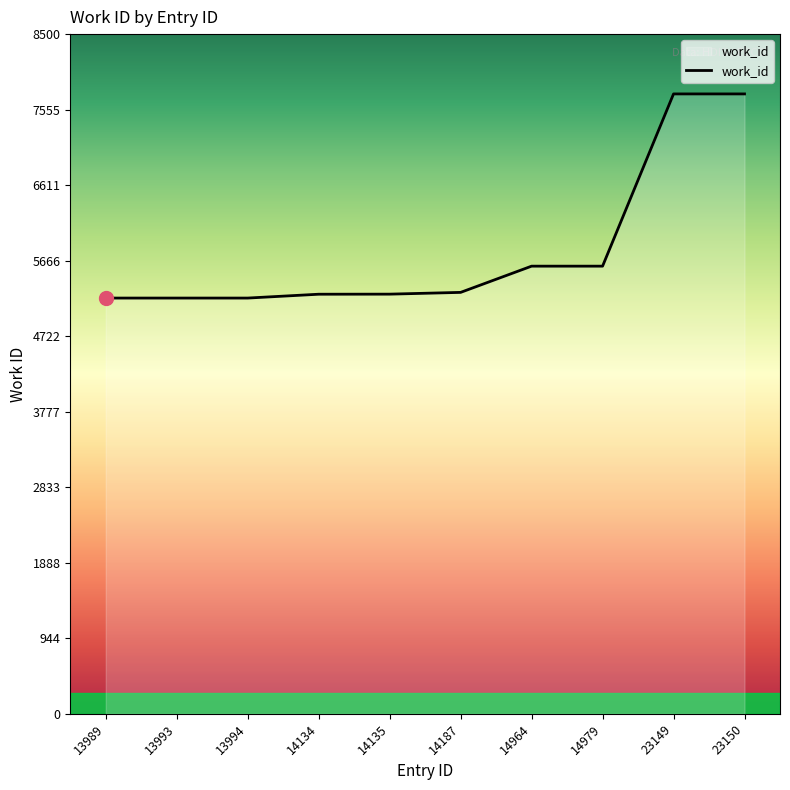

The chart shows a value of 5598 at 14964. True or false?

True